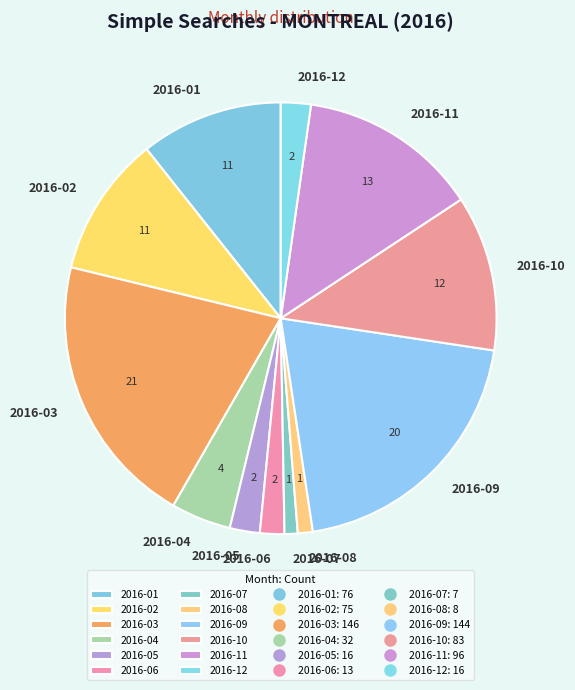

How many slices are in this pie chart?

12